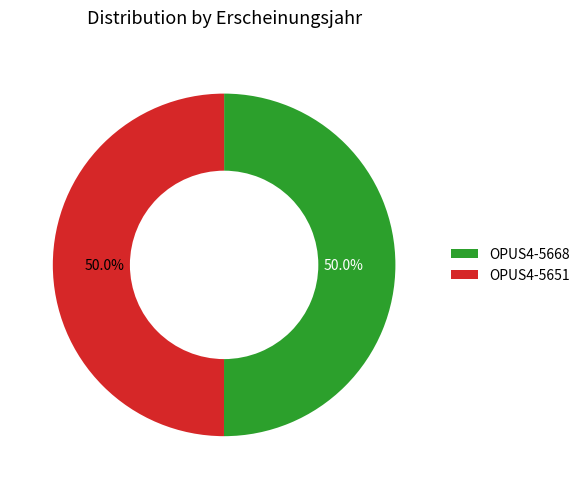

To the nearest percent, what percentage of the pie is OPUS4-5668?

50%